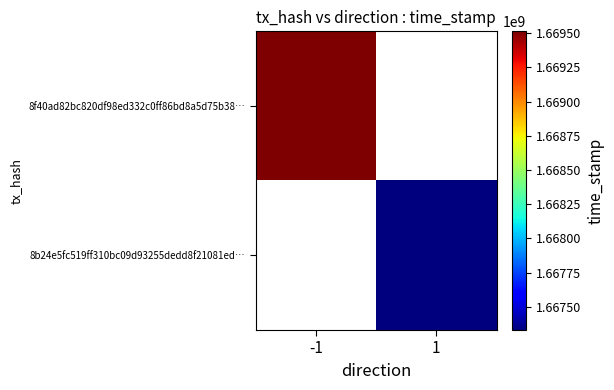

Is the value of 8b24e5fc519ff310bc09d93255dedd8f21081ed… at -1 greater than the value of 8f40ad82bc820df98ed332c0ff86bd8a5d75b38… at -1?

No